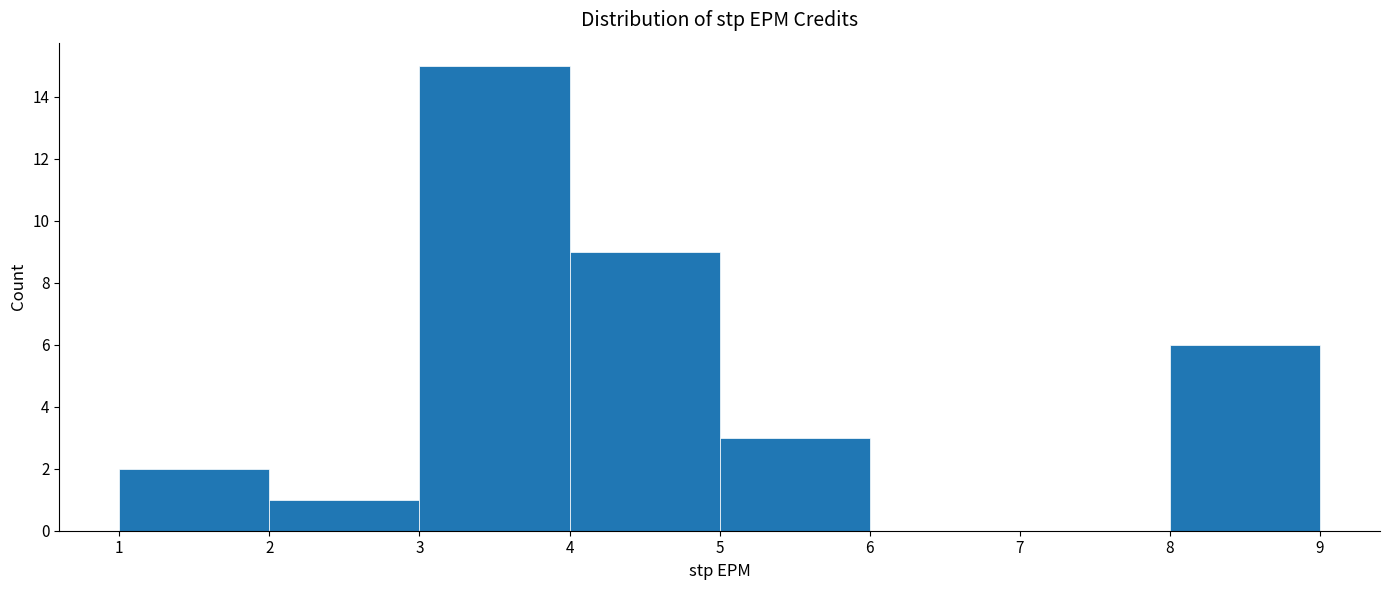

Reading left to right, list every bar in this chart as the range it spans on the x-axis followed by its height. The values are not printed on the chart, so give them approximately, as read against the axis.

1 to 2: 2
2 to 3: 1
3 to 4: 15
4 to 5: 9
5 to 6: 3
6 to 7: 0
7 to 8: 0
8 to 9: 6